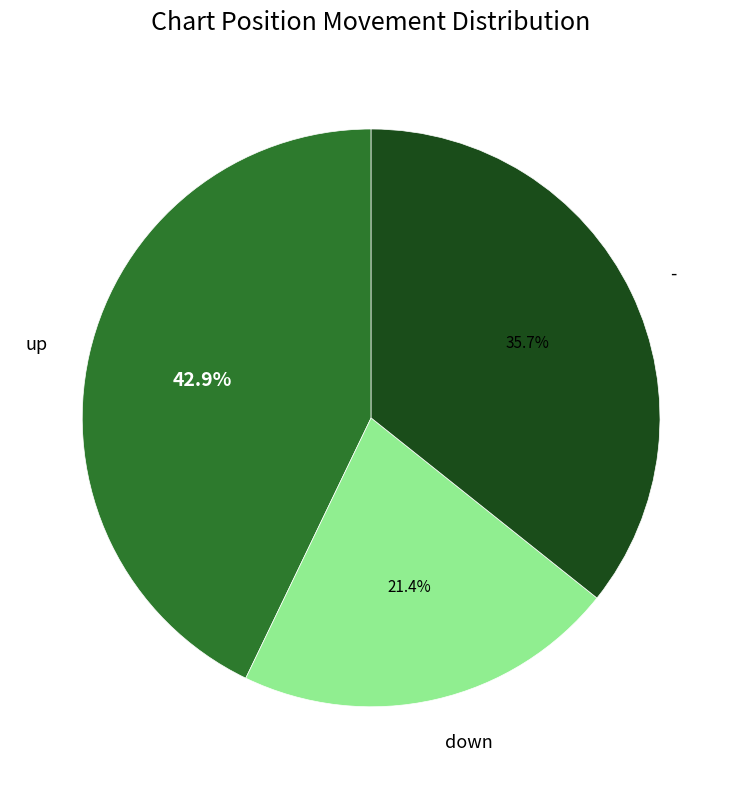

The up slice represents 34% of the pie. True or false?

False